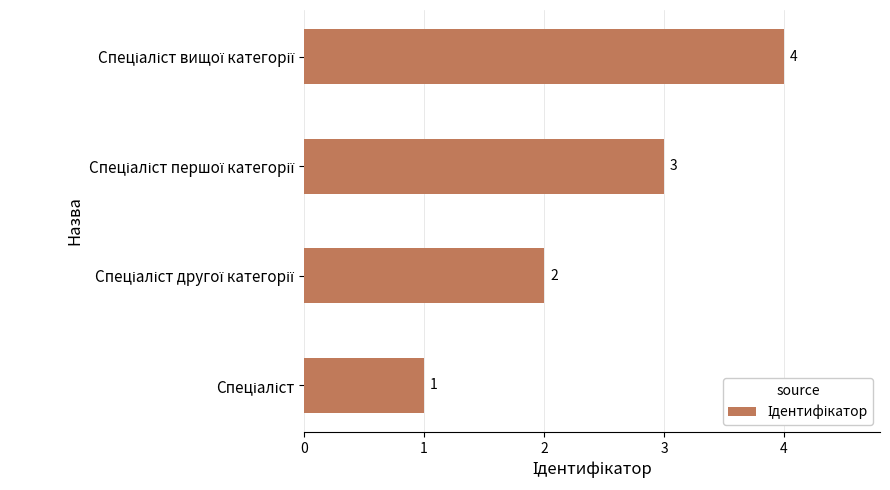

What is the greatest value displayed?

4